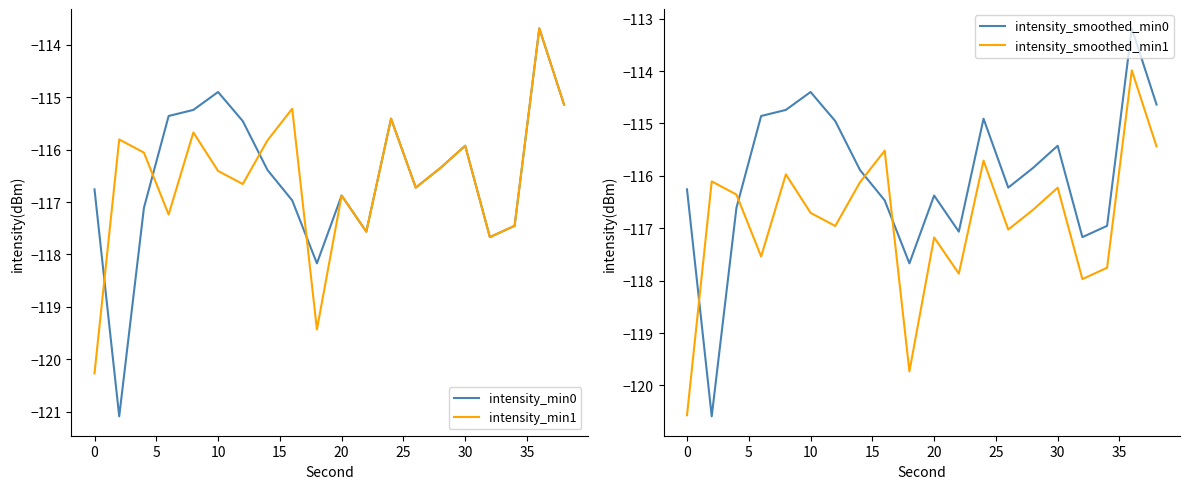

Reading left to right, what are all the values shown in this chart?

intensity_min0: -116.8	-121.1	-117.1	-115.4	-115.2	-114.9	-115.5	-116.4	-117.0	-118.2	-116.9	-117.6	-115.4	-116.7	-116.3	-115.9	-117.7	-117.5	-113.7	-115.1
intensity_min1: -120.3	-115.8	-116.1	-117.2	-115.7	-116.4	-116.7	-115.8	-115.2	-119.4	-116.9	-117.6	-115.4	-116.7	-116.3	-115.9	-117.7	-117.5	-113.7	-115.1
intensity_smoothed_min0: -116.3	-120.6	-116.6	-114.9	-114.7	-114.4	-115.0	-115.9	-116.5	-117.7	-116.4	-117.1	-114.9	-116.2	-115.8	-115.4	-117.2	-117.0	-113.2	-114.6
intensity_smoothed_min1: -120.6	-116.1	-116.4	-117.5	-116.0	-116.7	-117.0	-116.1	-115.5	-119.7	-117.2	-117.9	-115.7	-117.0	-116.6	-116.2	-118.0	-117.8	-114.0	-115.4